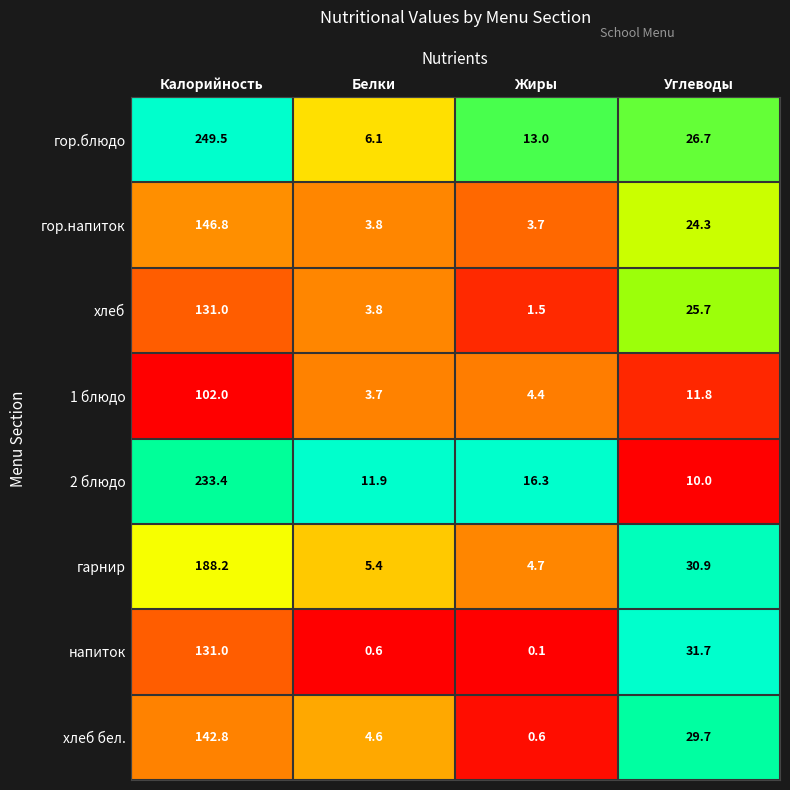

True or false: гор.блюдо has a value of 173.3 at Калорийность.

False